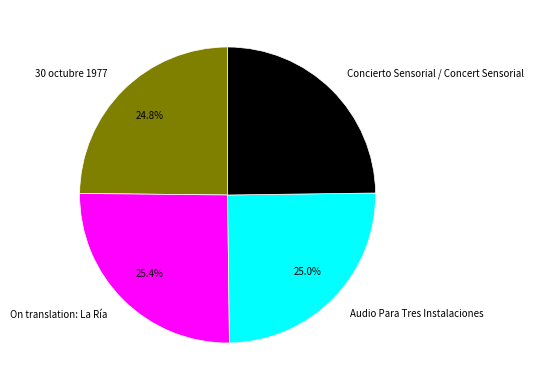

To the nearest percent, what percentage of the pie is Concierto Sensorial / Concert Sensorial?

25%